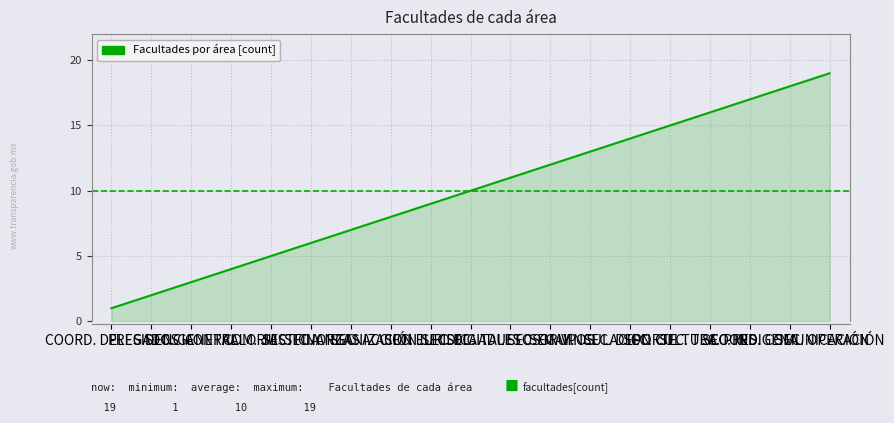

What is the maximum value shown in the chart?

19